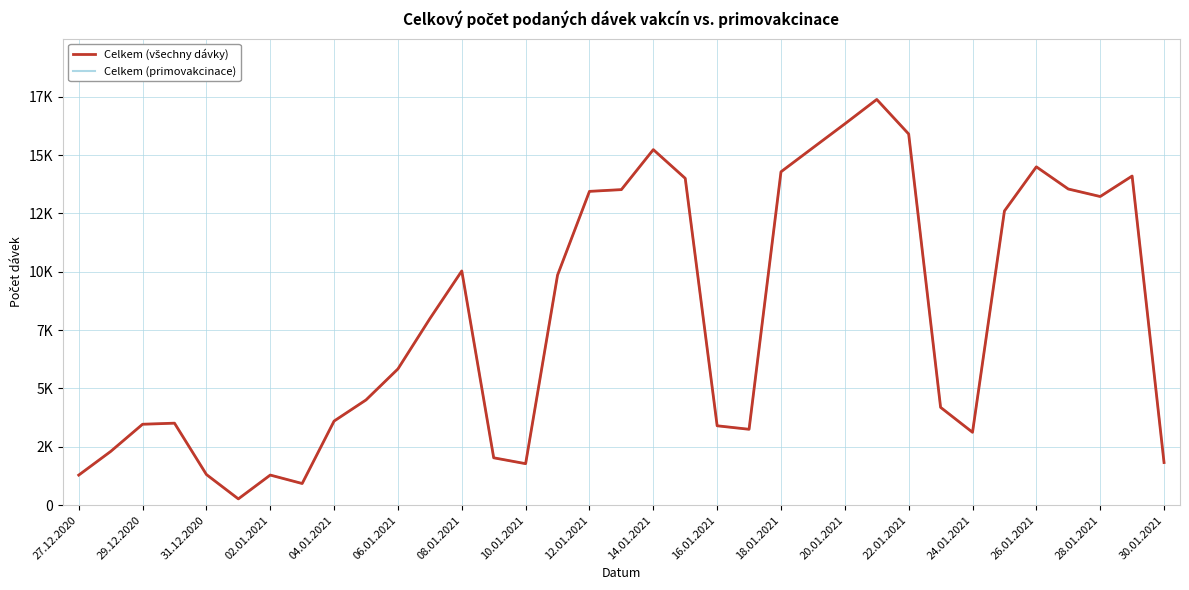

True or false: Celkem (primovakcinace) and Celkem (všechny dávky) cross at least once.

False